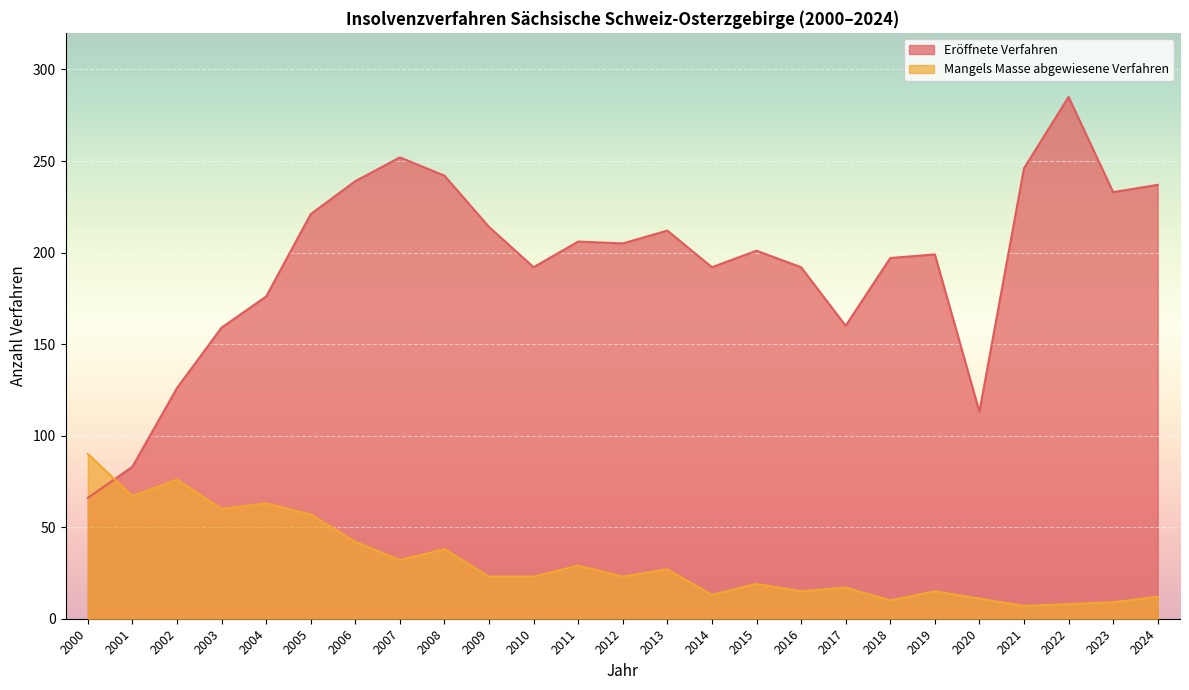

What is the sum of the Mangels Masse abgewiesene Verfahren values at 2021 and 2007?

39